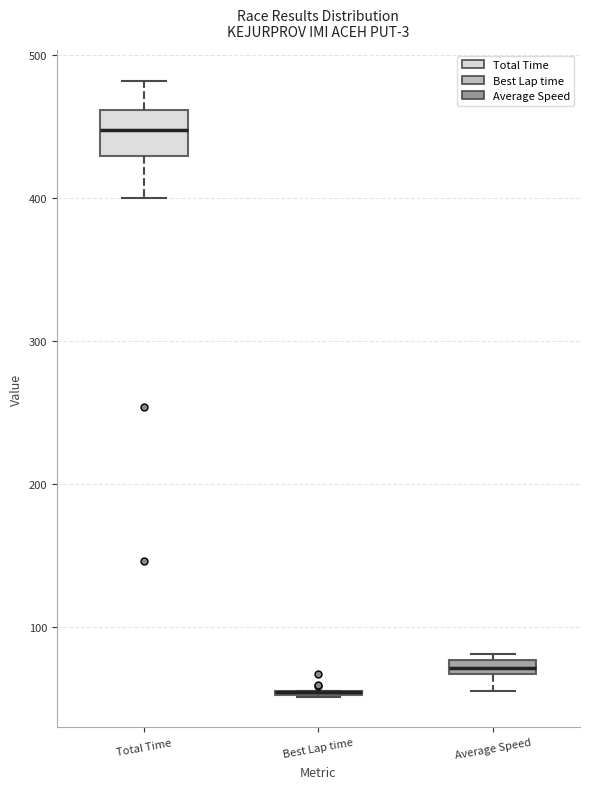

Comparing the boxes themselves (not the whiskers), which one is the tallest?

Total Time